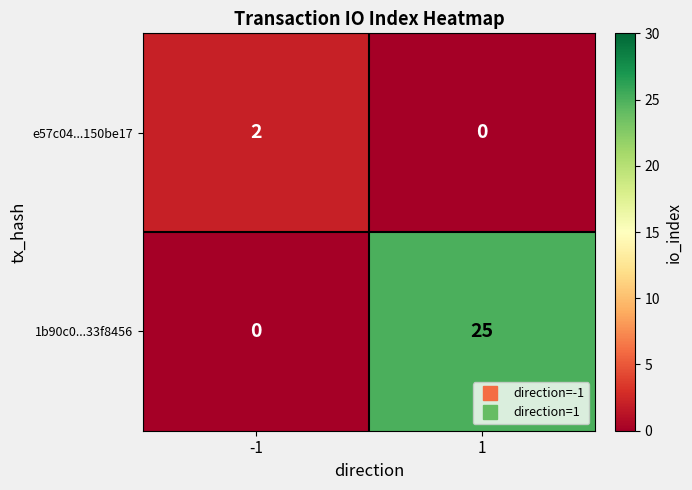

How many categories are shown in the chart?

2